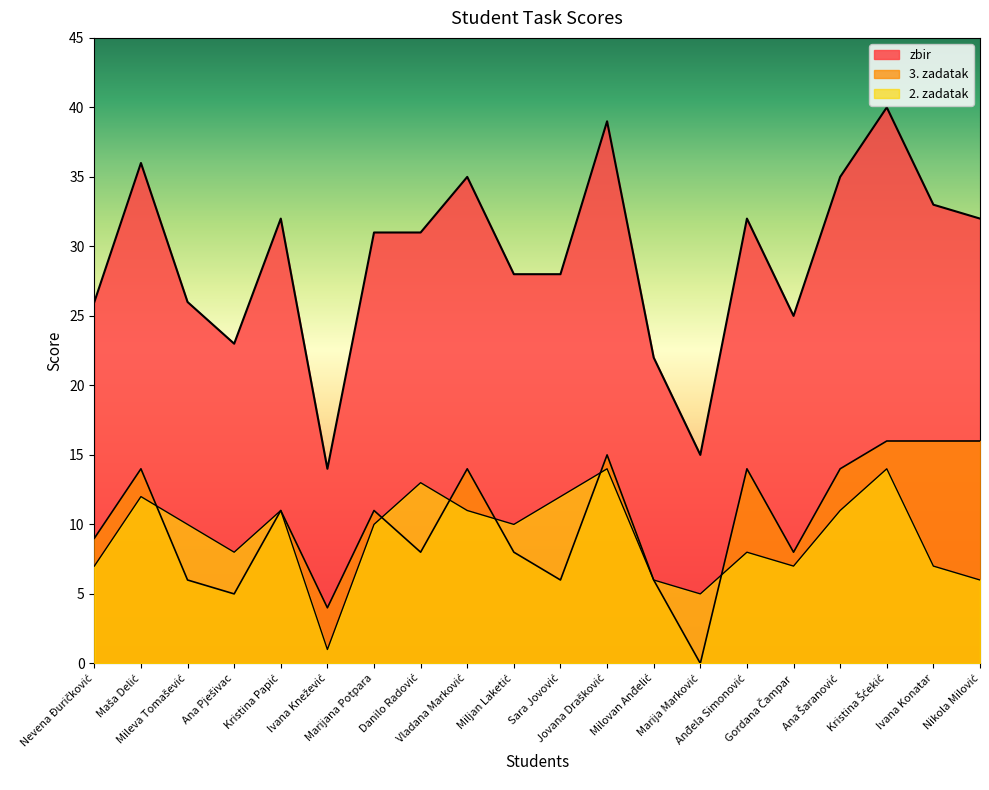

What is the label of the 18th point from the left?

Kristina Šćekić